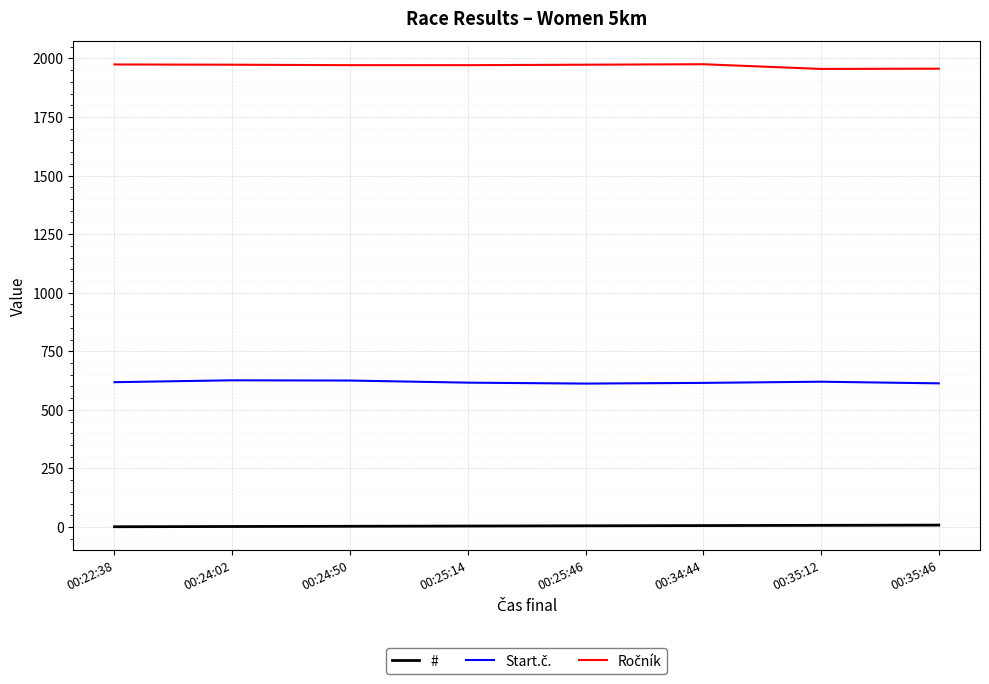

Reading left to right, extract all data points from this chart.

#: 1	2	3	4	5	6	7	8
Start.č.: 618	626	625	616	612	615	620	613
Ročník: 1974	1973	1971	1971	1973	1975	1955	1956